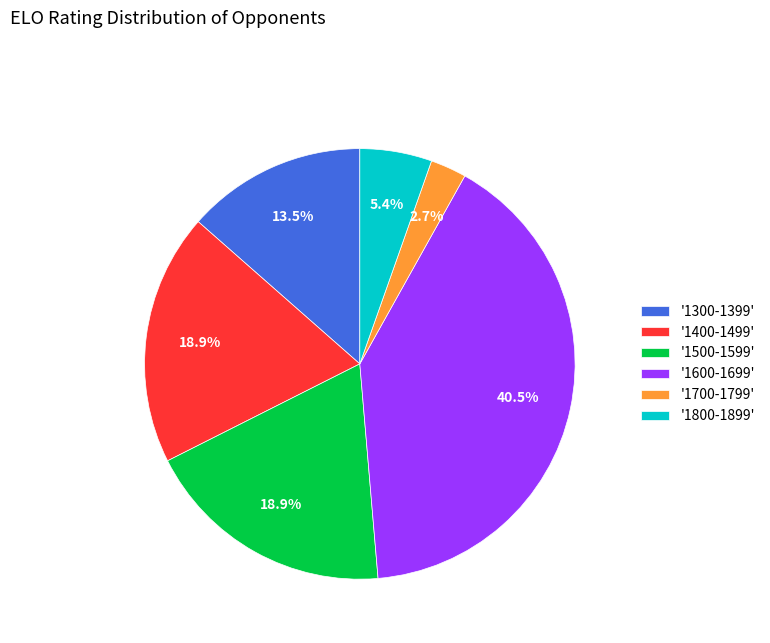

Does any single category account for the majority?

No